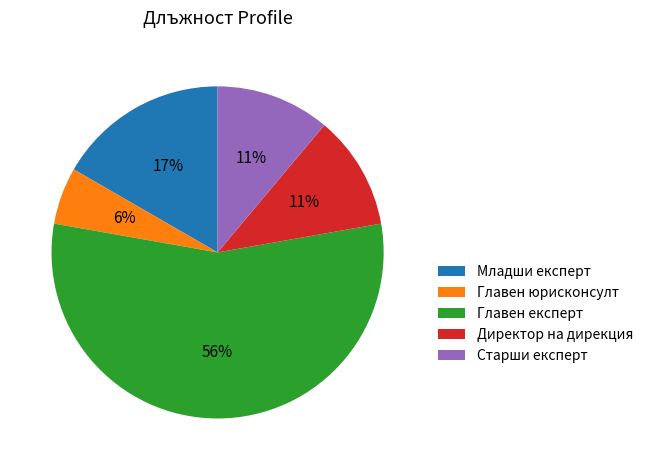

The Младши експерт slice represents 22% of the pie. True or false?

False